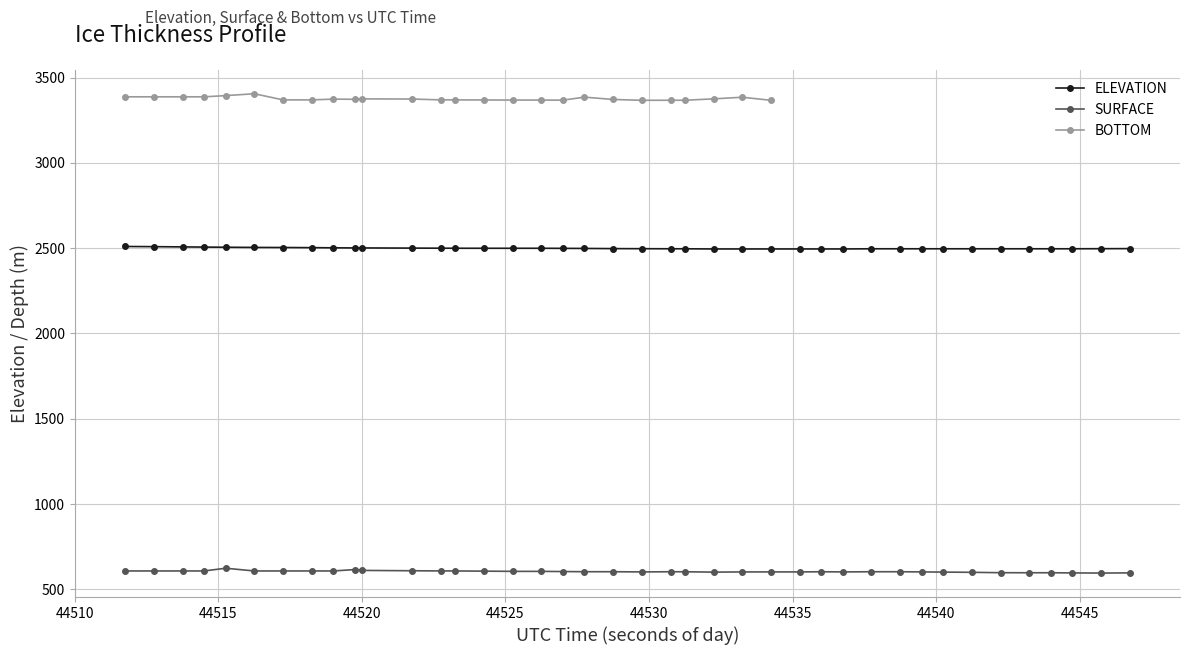

True or false: ELEVATION and SURFACE intersect in this chart.

False